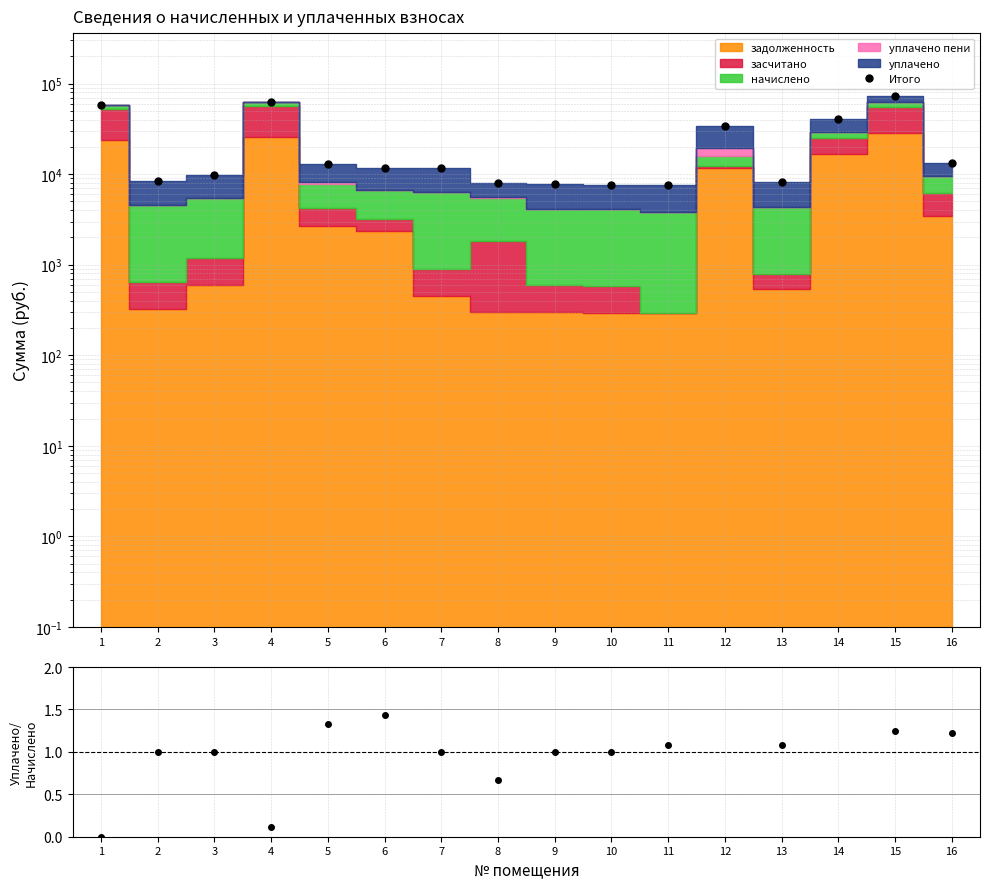

What is the sum of all values?

375364.7